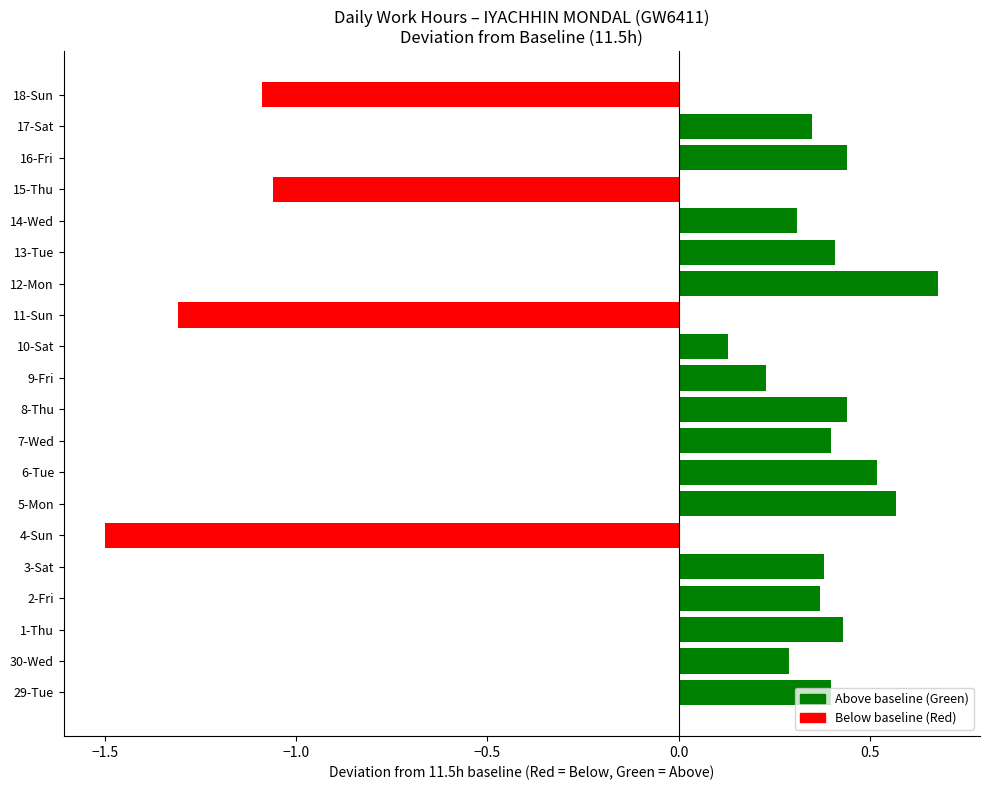

How many bars are there in total?

20